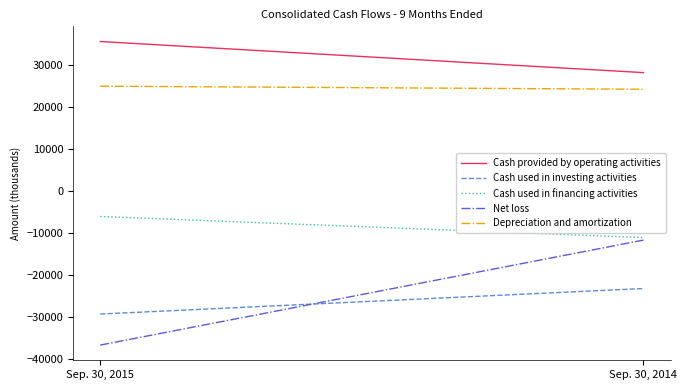

Count the Cash used in investing activities values in the range -29298 to -23213.

2